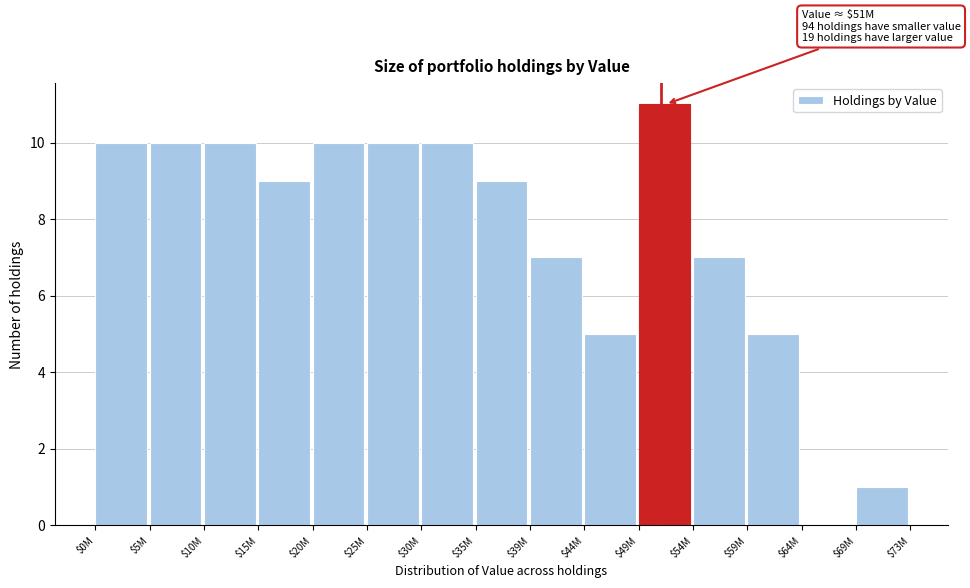

Read the value at $59M.

5